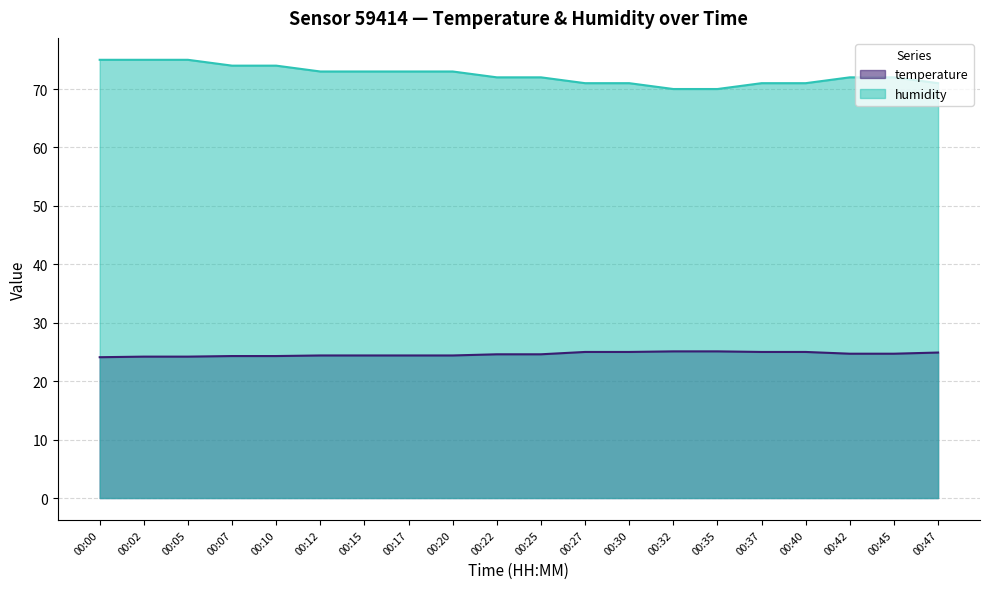

What is the minimum value for humidity?

70.0